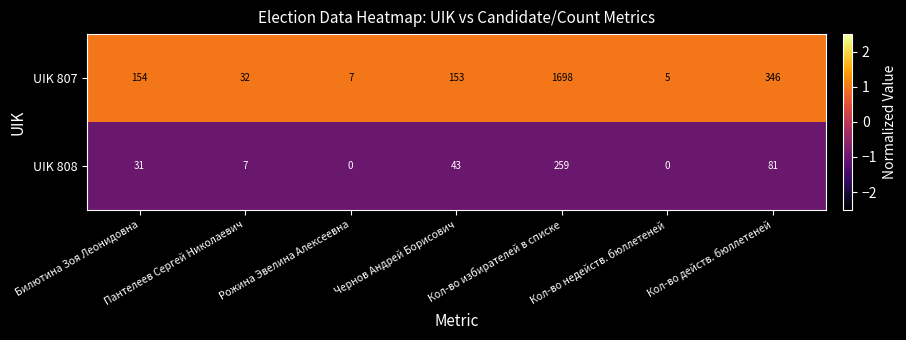

What is the greatest value displayed?

1698